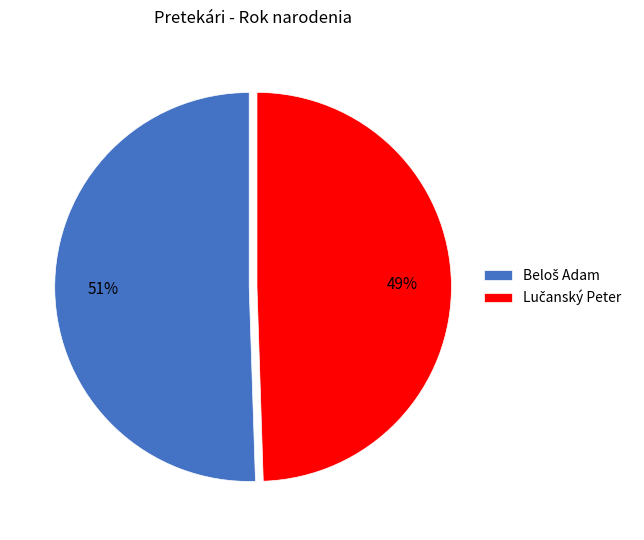

To the nearest percent, what is the average slice percentage?

50%